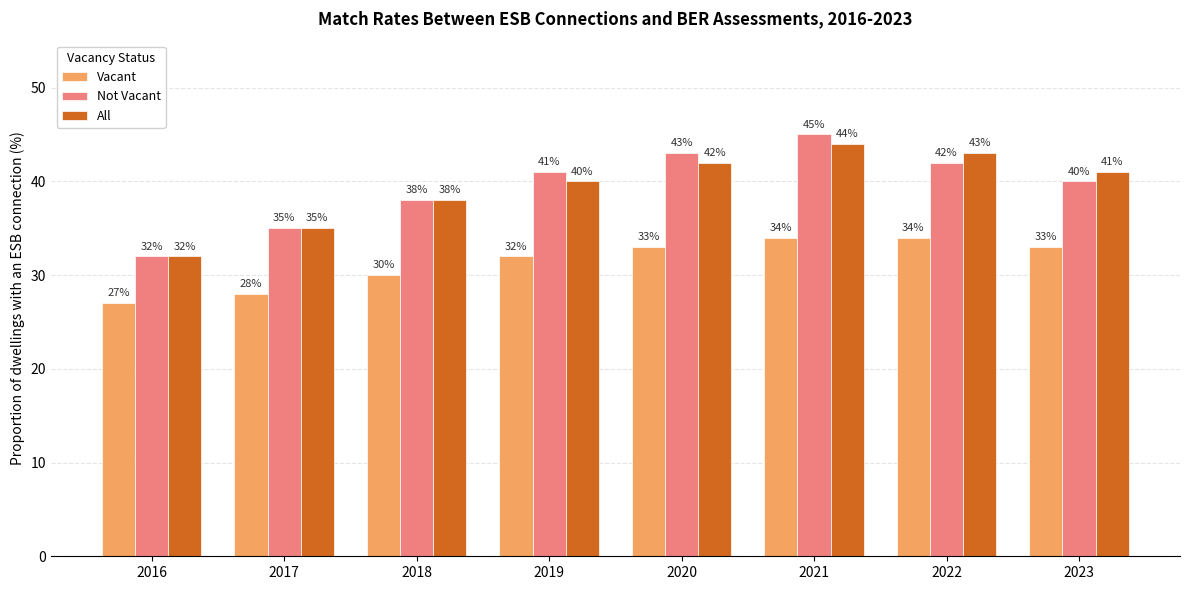

The value of Vacant at 2021 is 34. True or false?

True